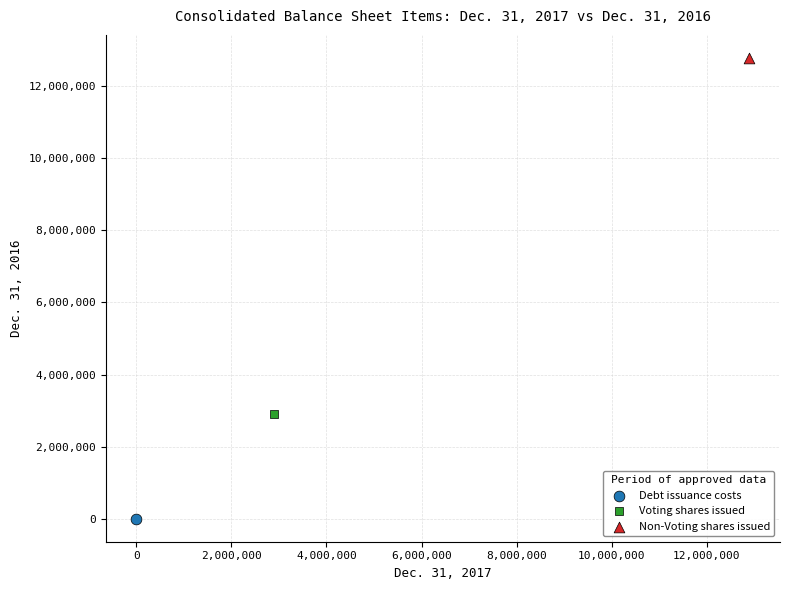

What are all the series names shown in the legend?

Debt issuance costs, Voting shares issued, Non-Voting shares issued